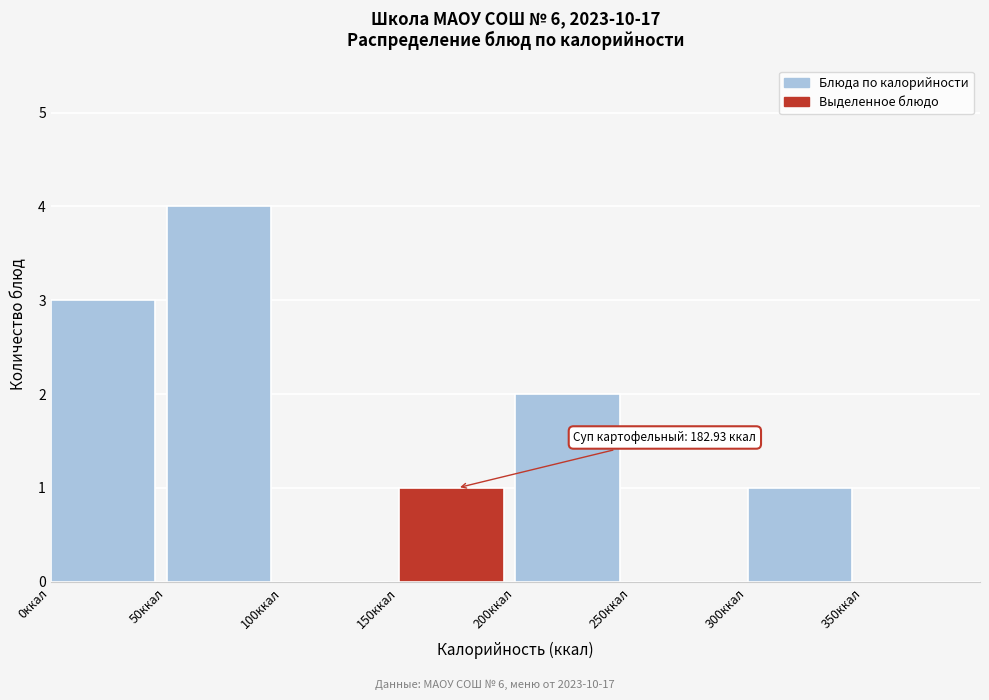

Which range on the x-axis has the tallest bar?

50 to 100